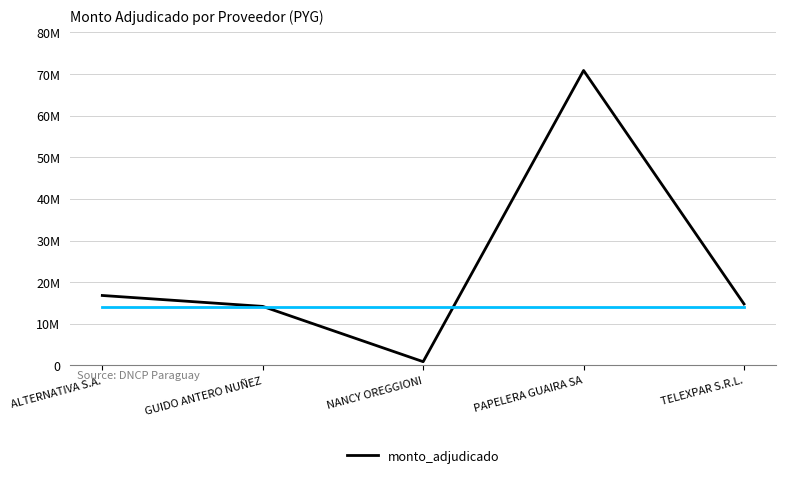

Where is the data nearest to the value 35863625?

ALTERNATIVA S.A.